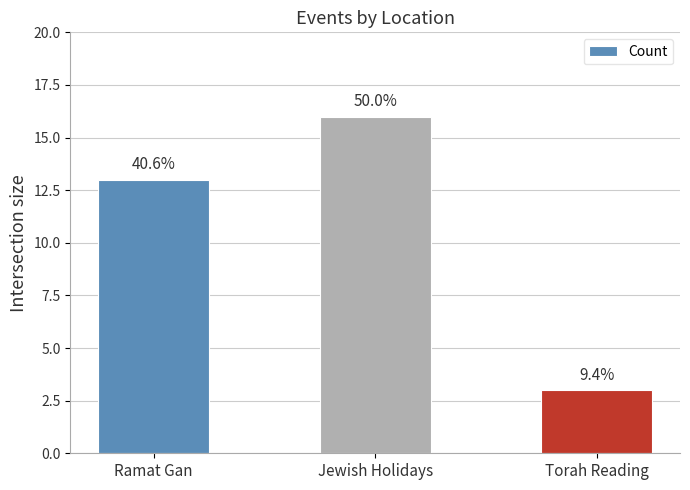

True or false: the data shows 3 at Torah Reading.

True